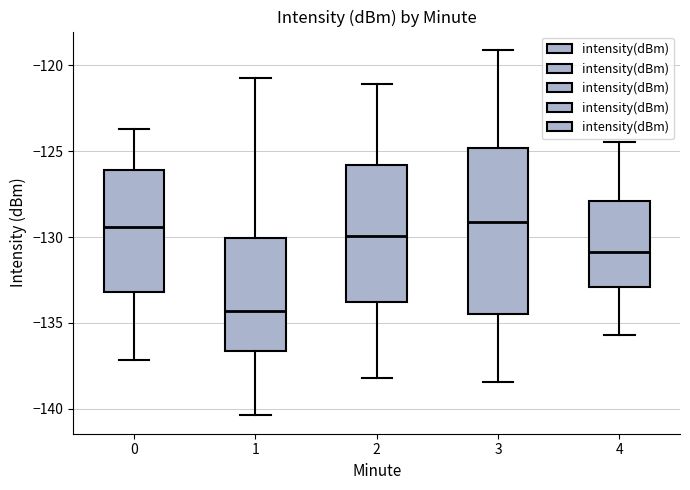

Where does the upper whisker of the box at x = 1 end on the y-axis? The values are not printed on the chart, so give them approximately, as read against the axis.

-121.0